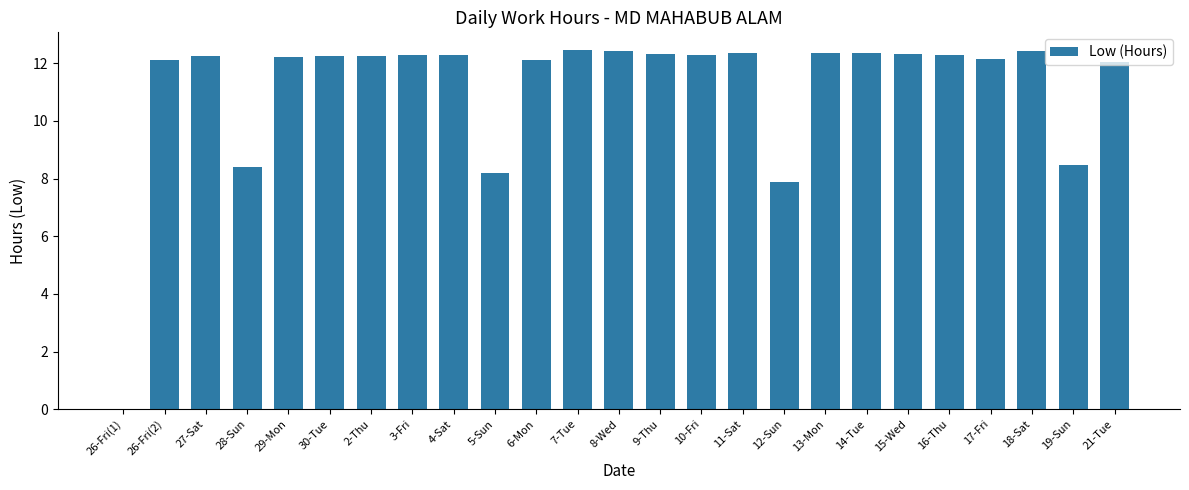

At which label is the value closest to 6?

12-Sun